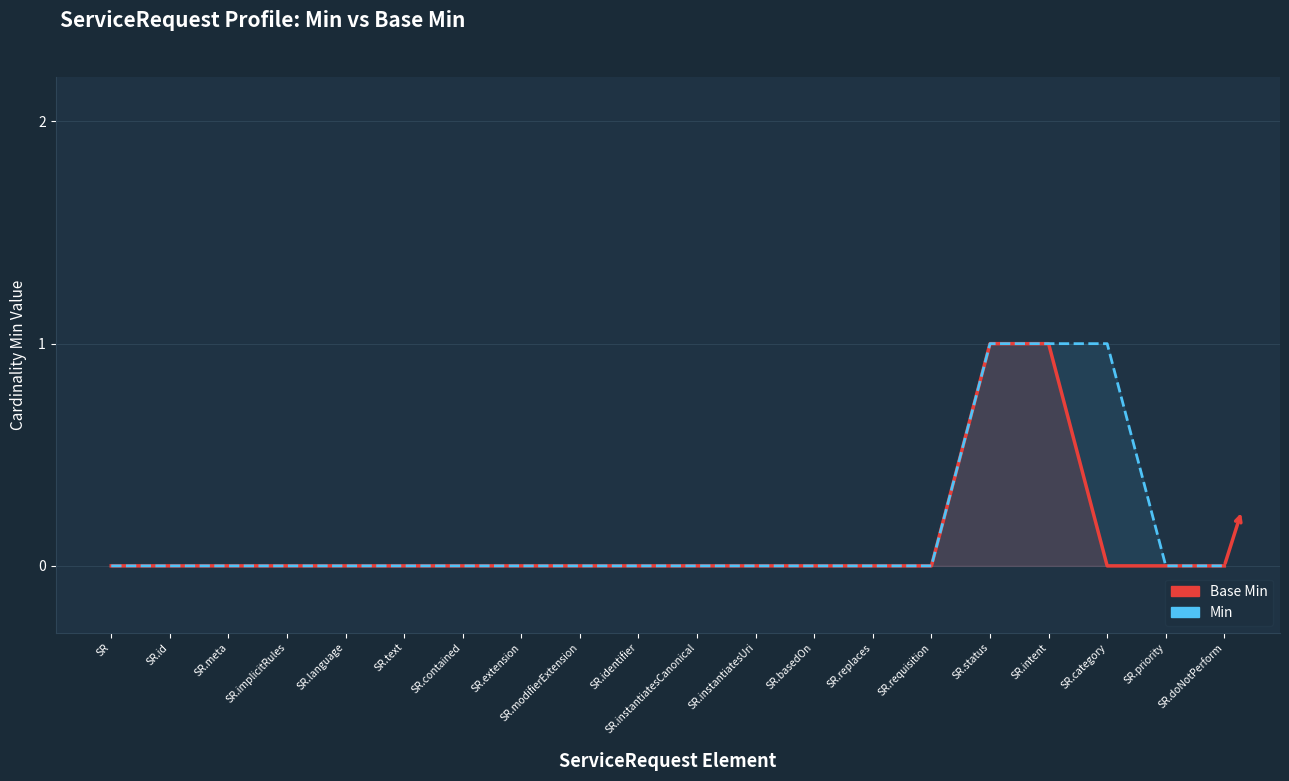

What is the highest value of the Min series?

1